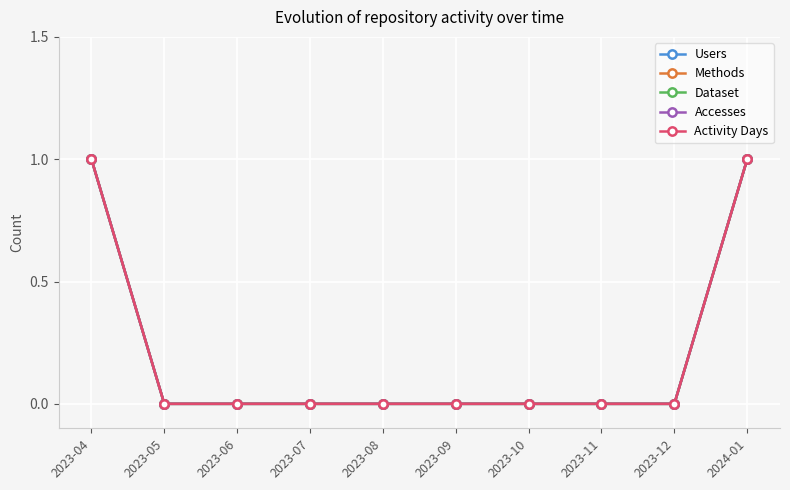

What is the maximum value for Methods?

1